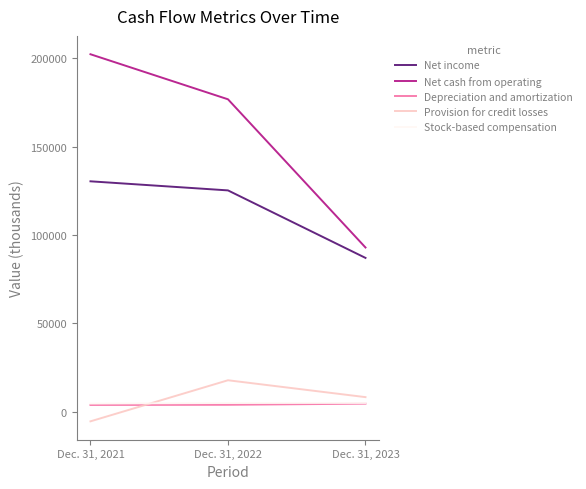

Does the chart display data point markers on the line(s)?

No